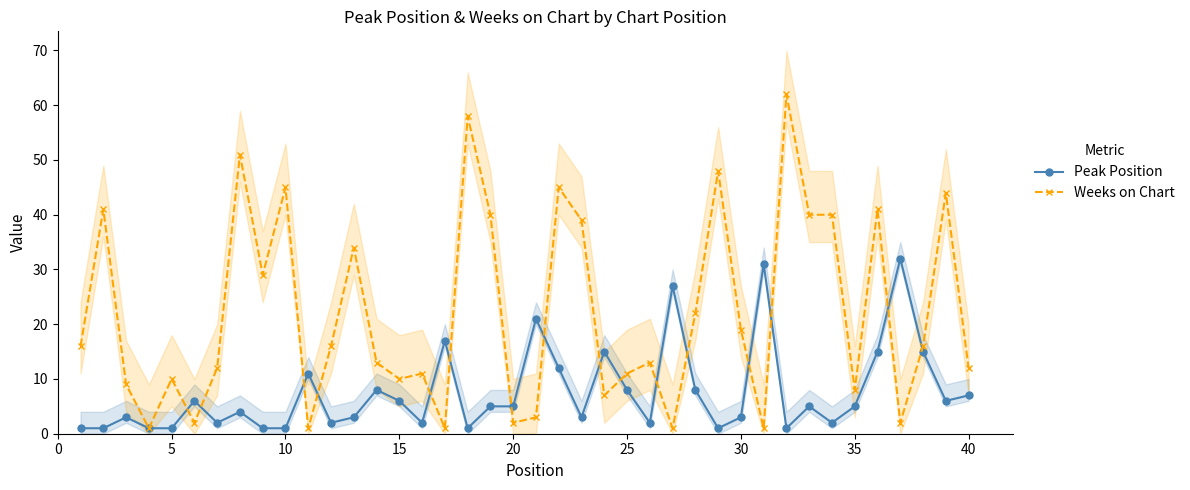

True or false: Weeks on Chart has more than 0 interior local peaks.

True